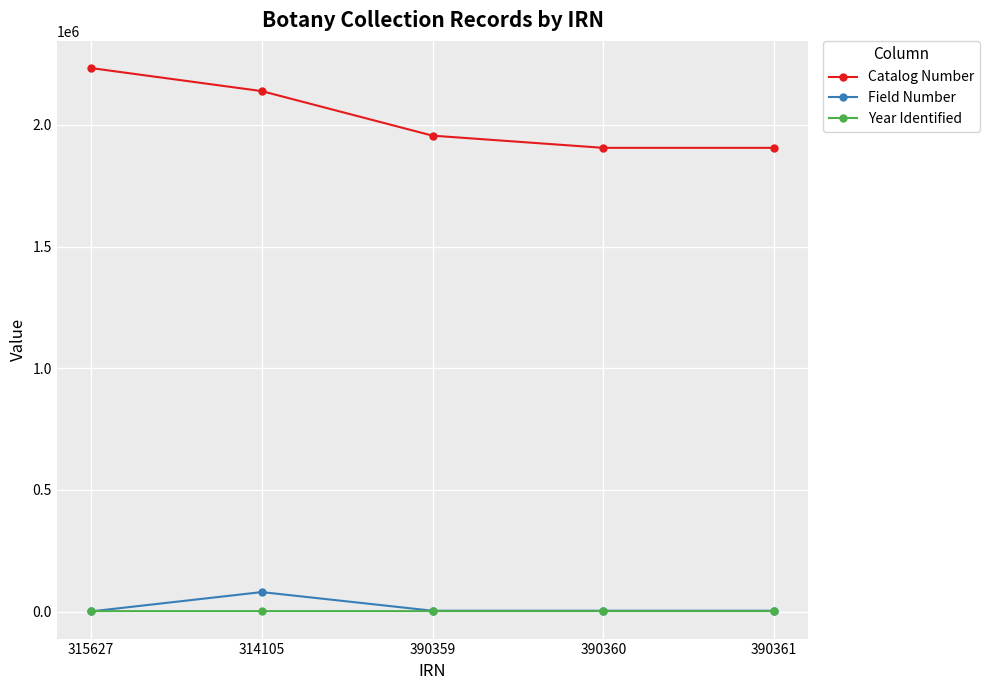

What is the maximum value shown in the chart?

2233562